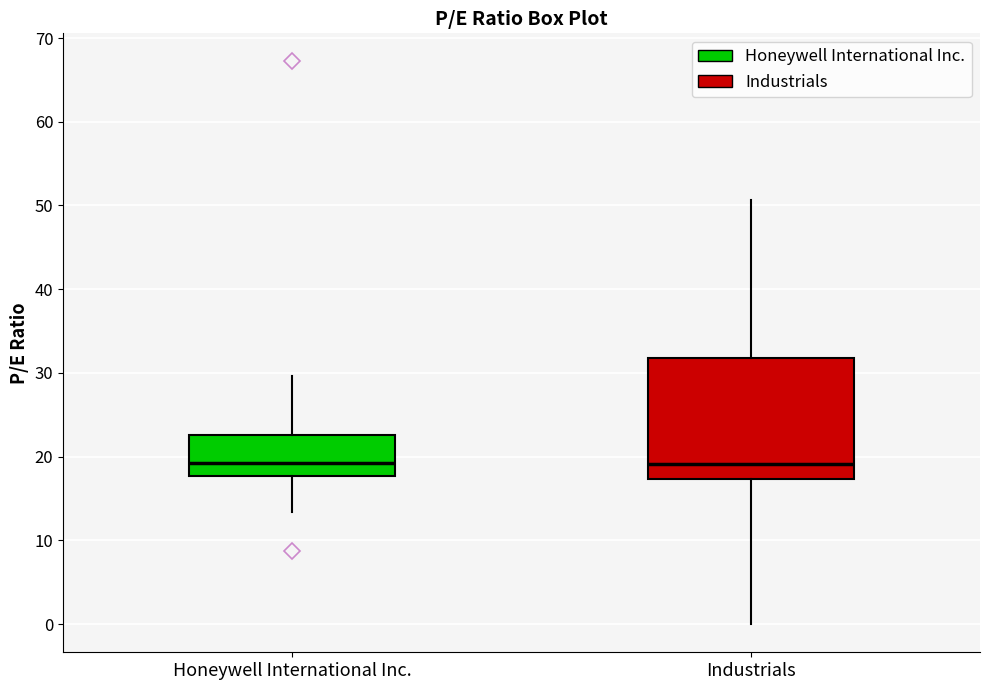

Which box is the tallest, from its lower edge to its upper edge?

Industrials